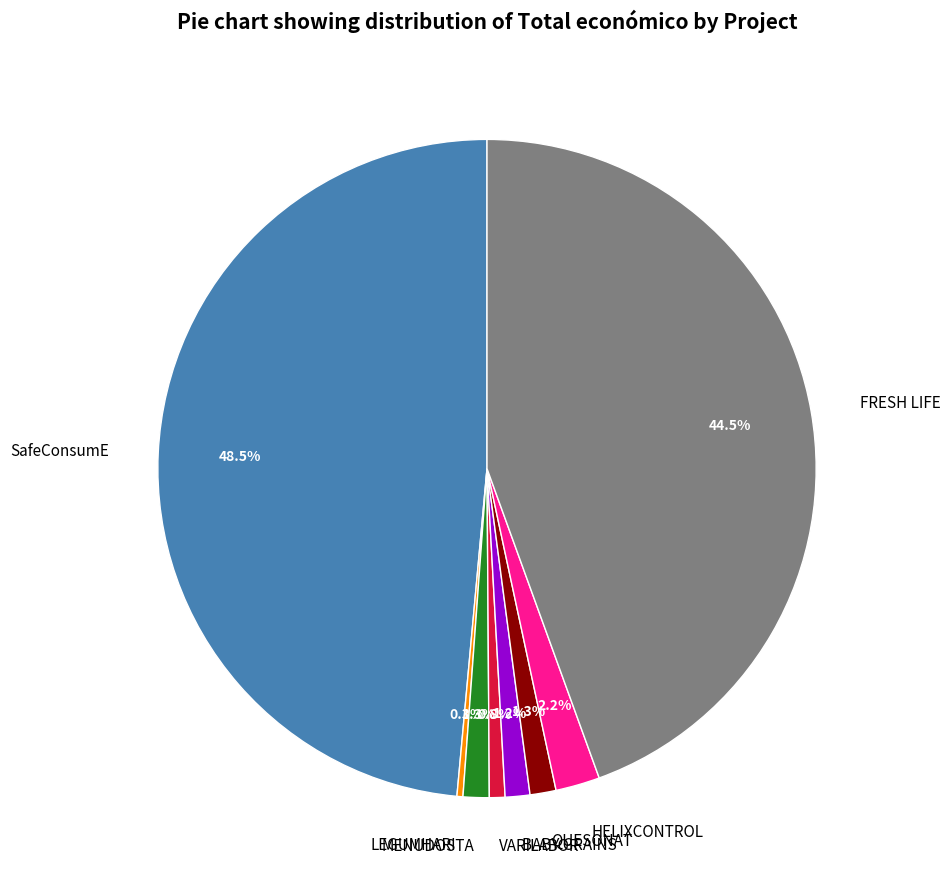

Count the number of slices in the pie.

8